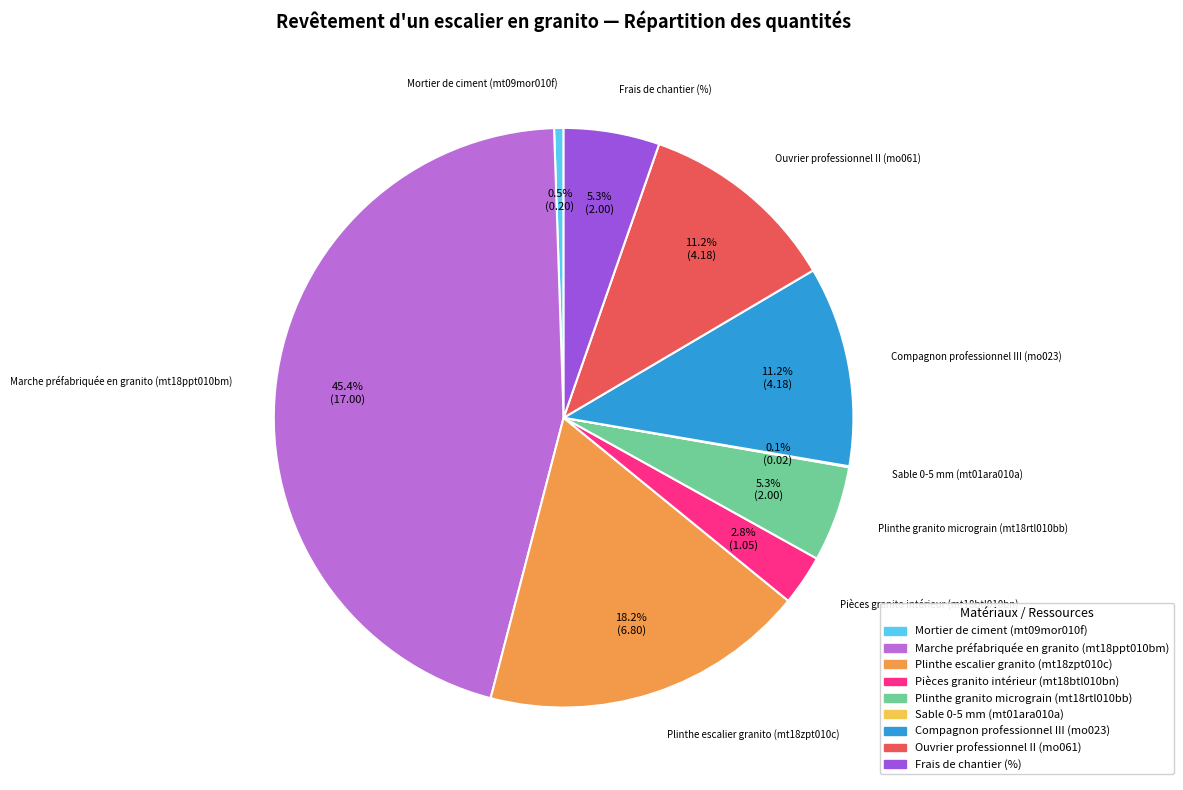

Which slice is the largest?

Marche préfabriquée en granito (mt18ppt010bm)